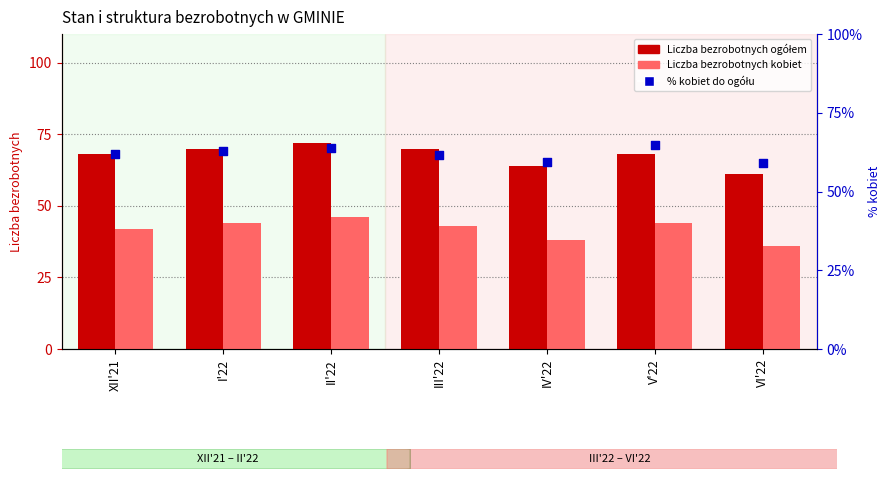

Is the value of % kobiet do ogółu bezrobotnych at I'22 greater than the value of Liczba bezrobotnych ogółem at IV'22?

No